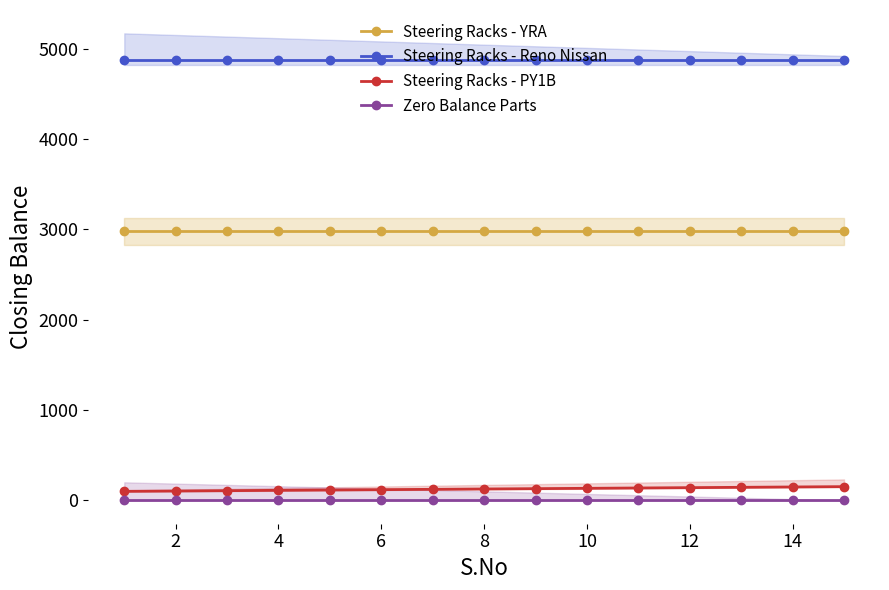

What are all the series names shown in the legend?

Steering Racks - YRA, Steering Racks - Reno Nissan, Steering Racks - PY1B, Zero Balance Parts